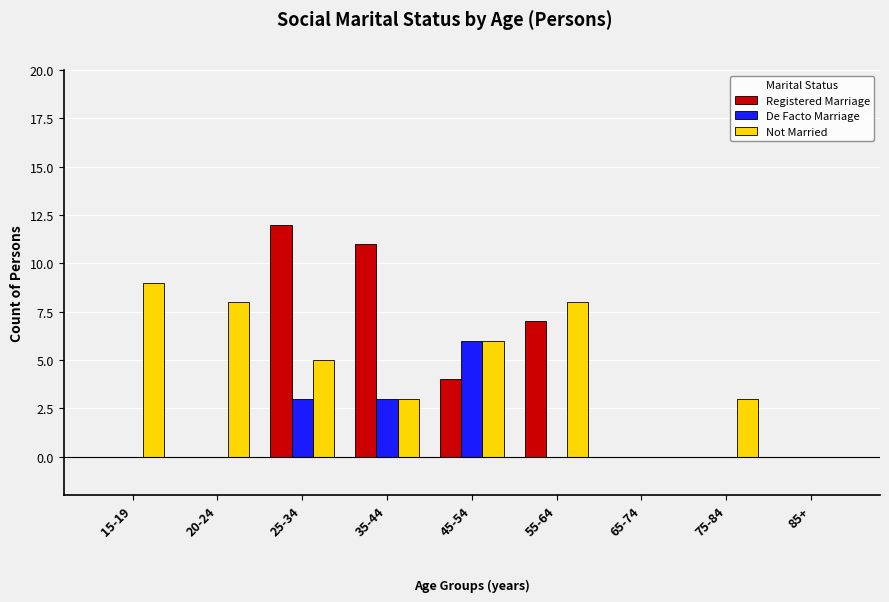

Reading right to left, what are all the values shown in this chart?

Registered Marriage: 0	0	0	7	4	11	12	0	0
De Facto Marriage: 0	0	0	0	6	3	3	0	0
Not Married: 0	3	0	8	6	3	5	8	9